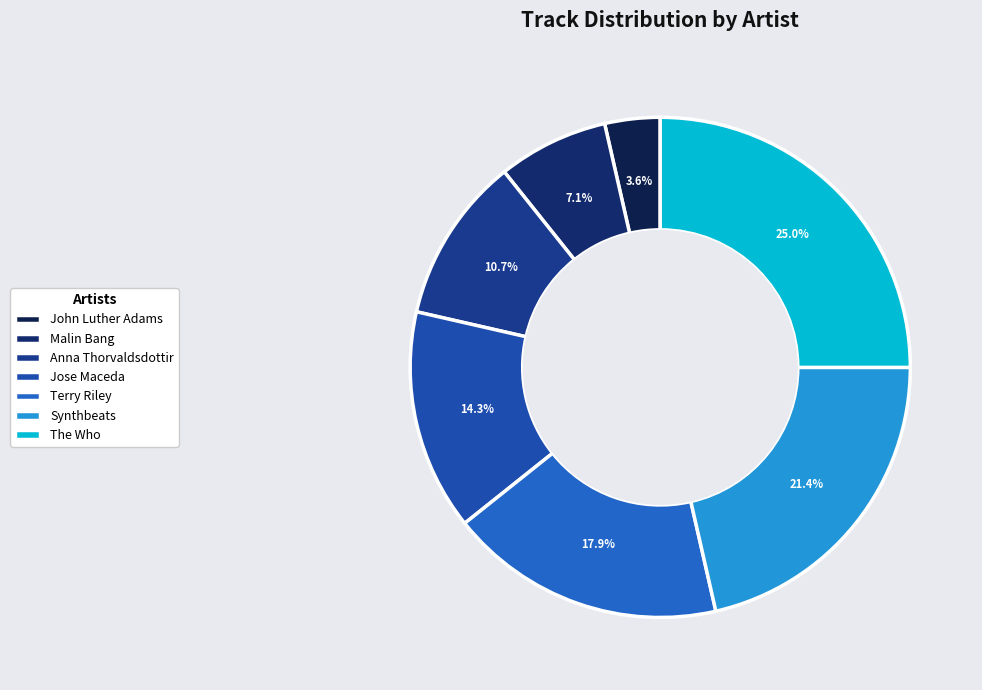

True or false: Malin Bang accounts for 20% of the total.

False